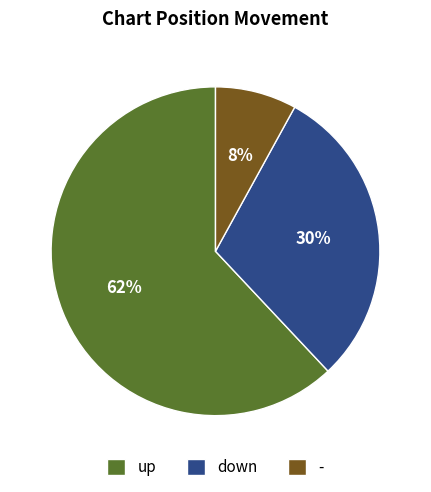

To the nearest percent, what percentage of the pie is -?

8%